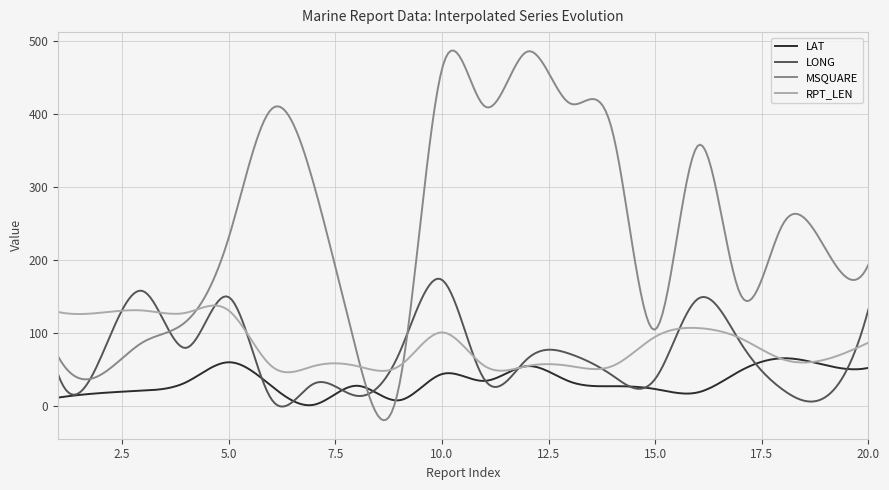

Which series has the widest spread of values?

MSQUARE